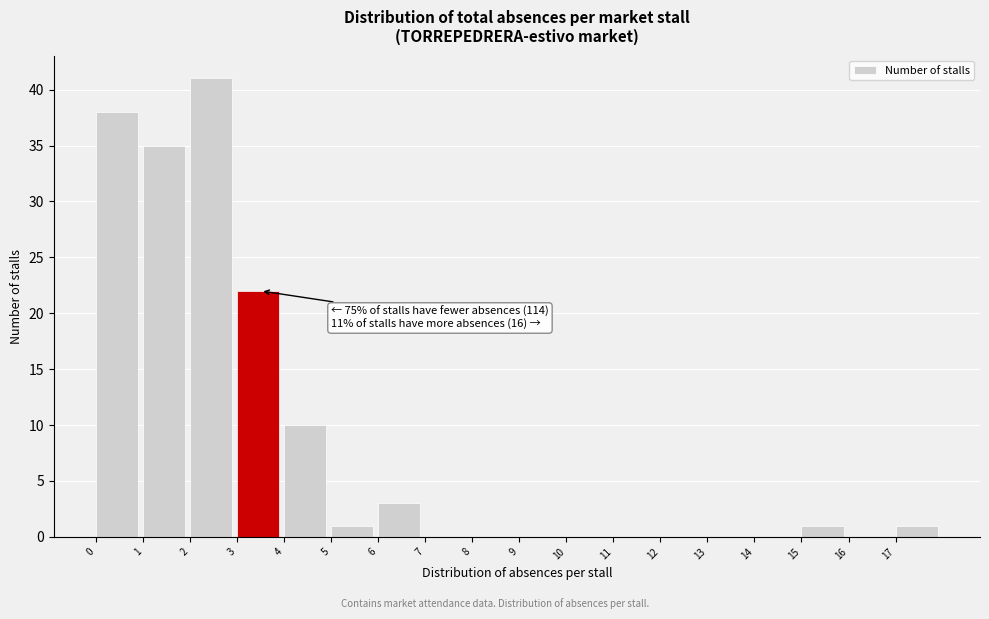

Over which range of the x-axis is the bar tallest?

2 to 3